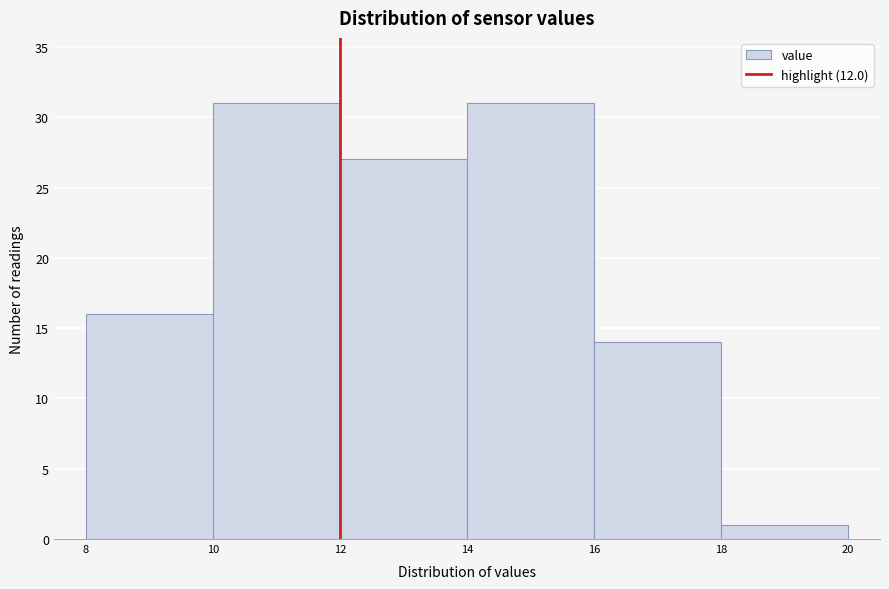

Reading left to right, transcribe this chart: for each bar, give the range it covers on the x-axis and its height. The values are not printed on the chart, so give them approximately, as read against the axis.

8 to 10: 16
10 to 12: 31
12 to 14: 27
14 to 16: 31
16 to 18: 14
18 to 20: 1